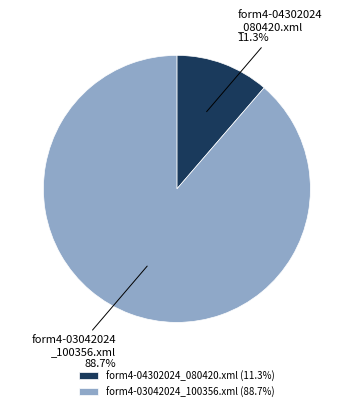

Is form4-04302024_080420.xml the majority of the pie?

No